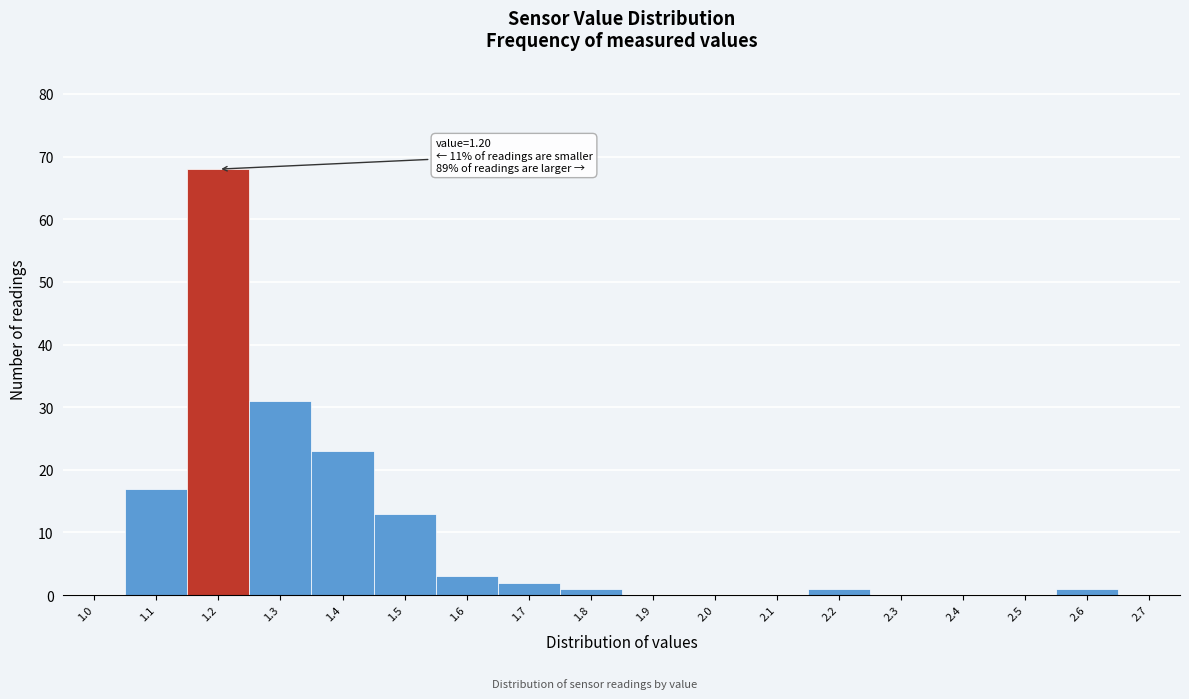

Reading left to right, transcribe all the data shown in this chart.

1.0=0	1.1=17	1.2=68	1.3=31	1.4=23	1.5=13	1.6=3	1.7=2	1.8=1	1.9=0	2.0=0	2.1=0	2.2=1	2.3=0	2.4=0	2.5=0	2.6=1	2.7=0